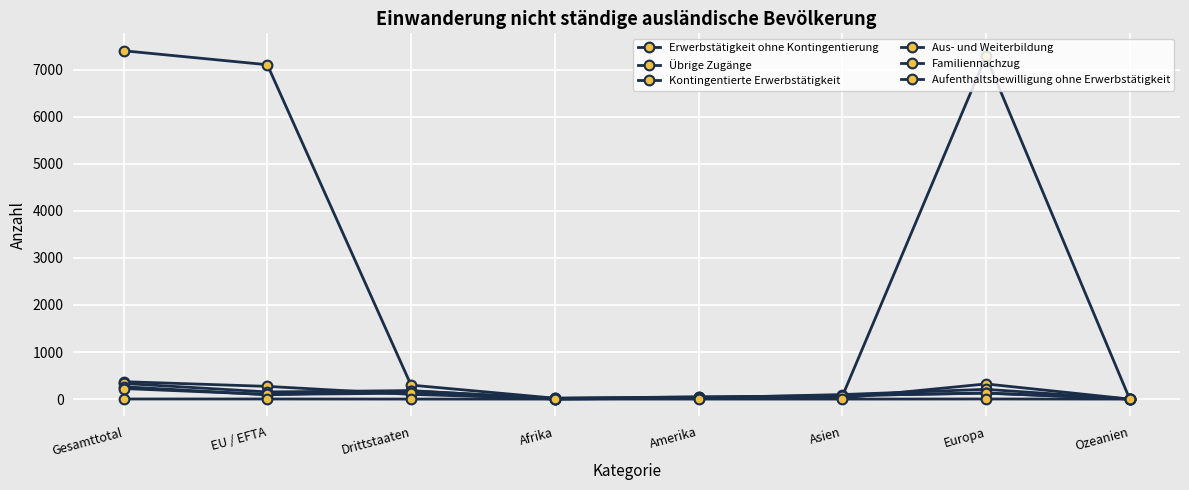

What is the difference between the maximum and second lowest values in the Aufenthaltsbewilligung ohne Erwerbstätigkeit series?

2